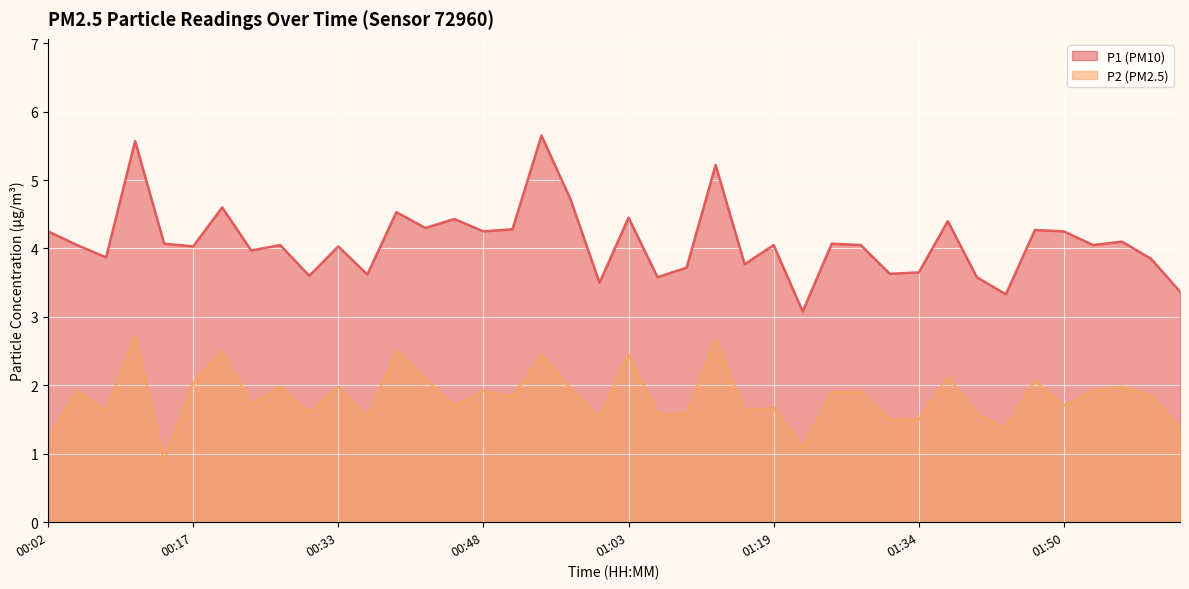

True or false: P1 and P2 intersect in this chart.

False